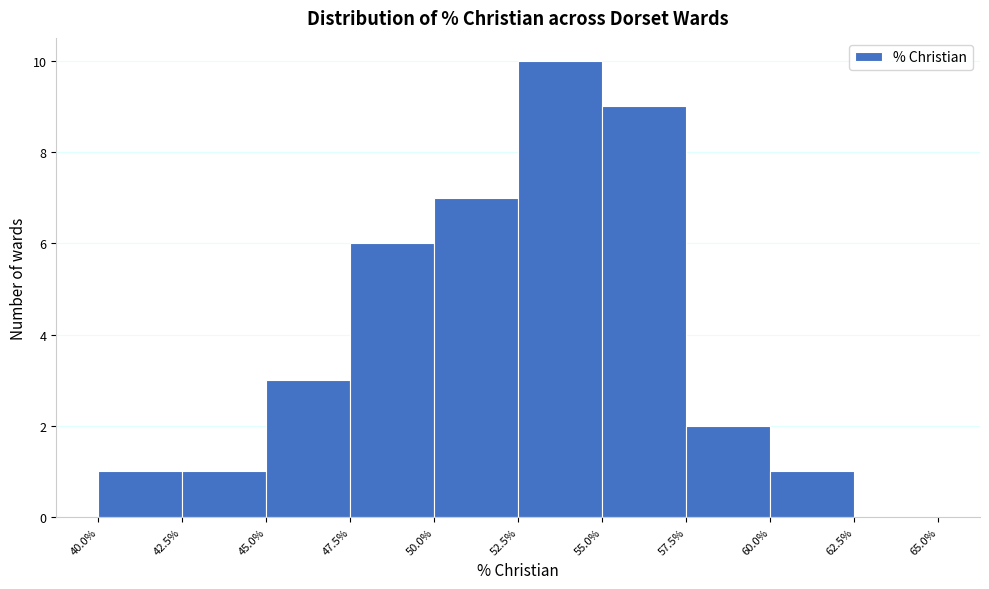

Over which range of the x-axis is the bar tallest?

52.5% to 55.0%